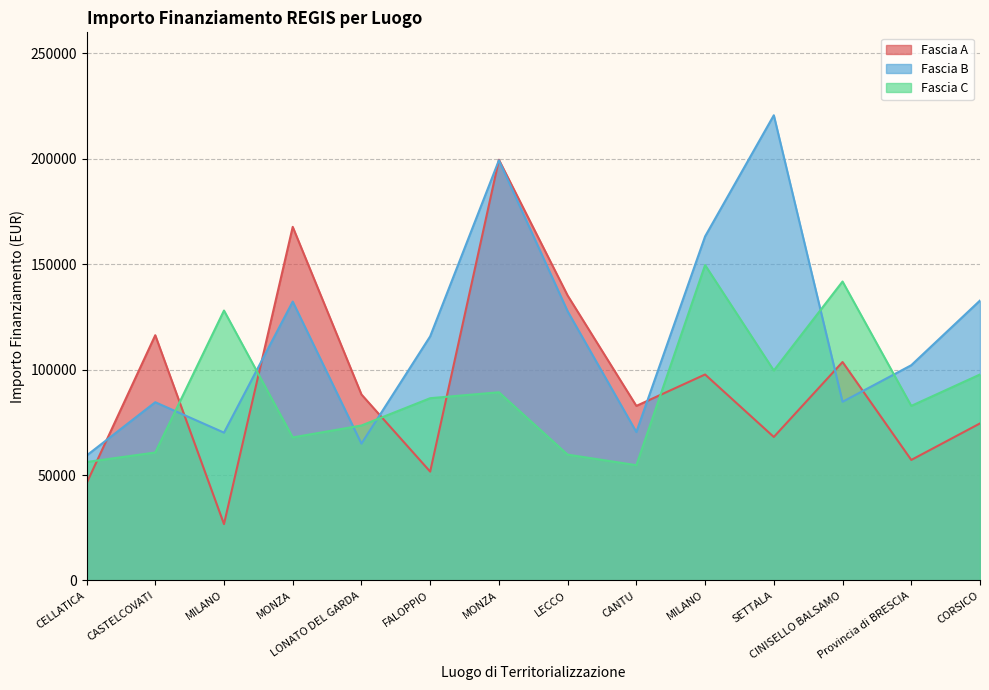

Which series has the widest spread of values?

Fascia A